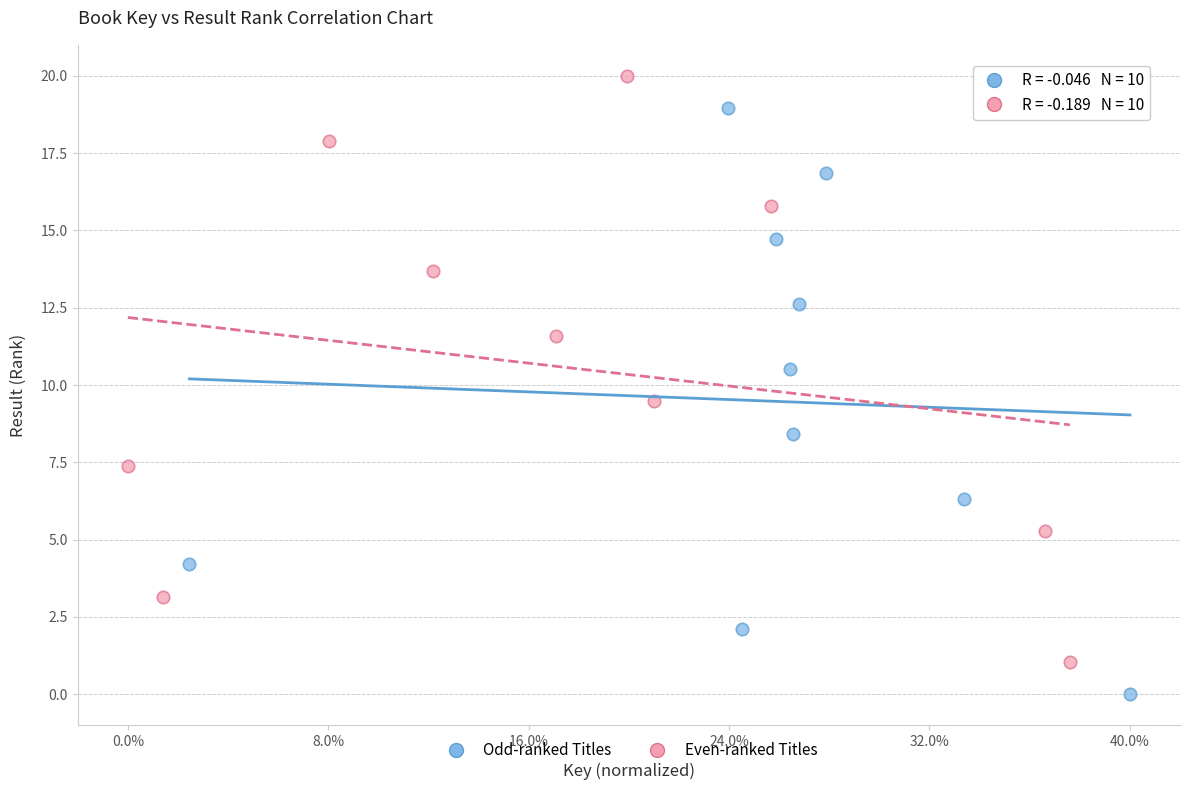

Which series contains the lowest Y value?

Odd-ranked Titles